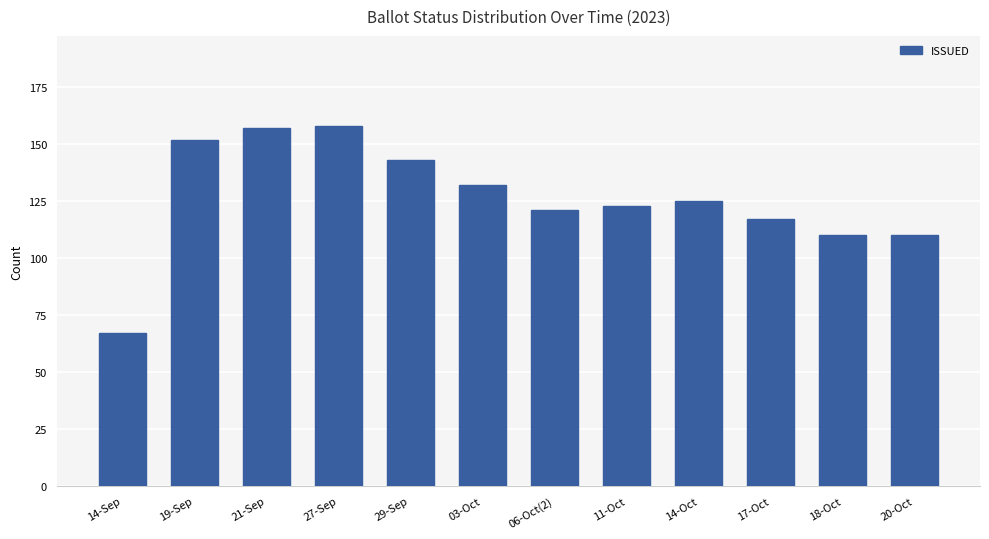

What position from the right is 19-Sep?

11